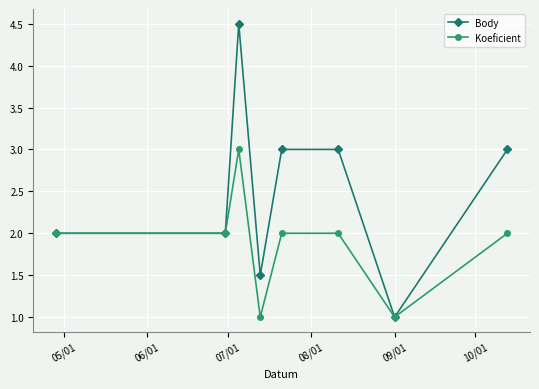

What is the difference between the maximum and minimum values in the Koeficient series?

2.0